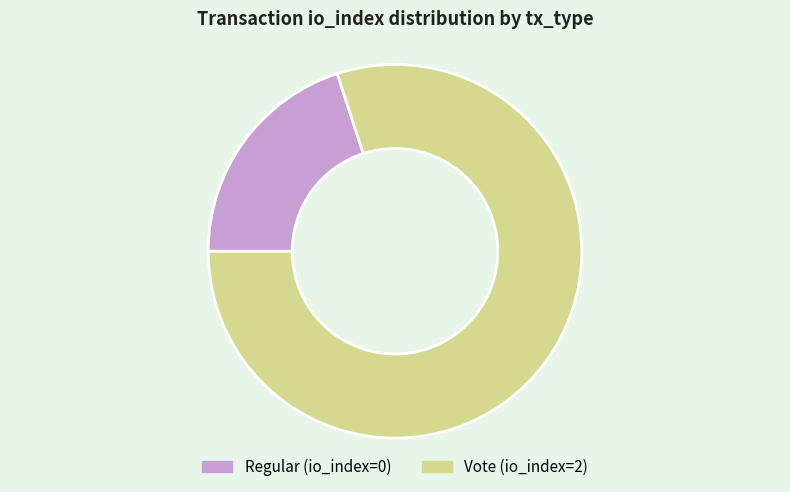

How many segments does this pie chart have?

2